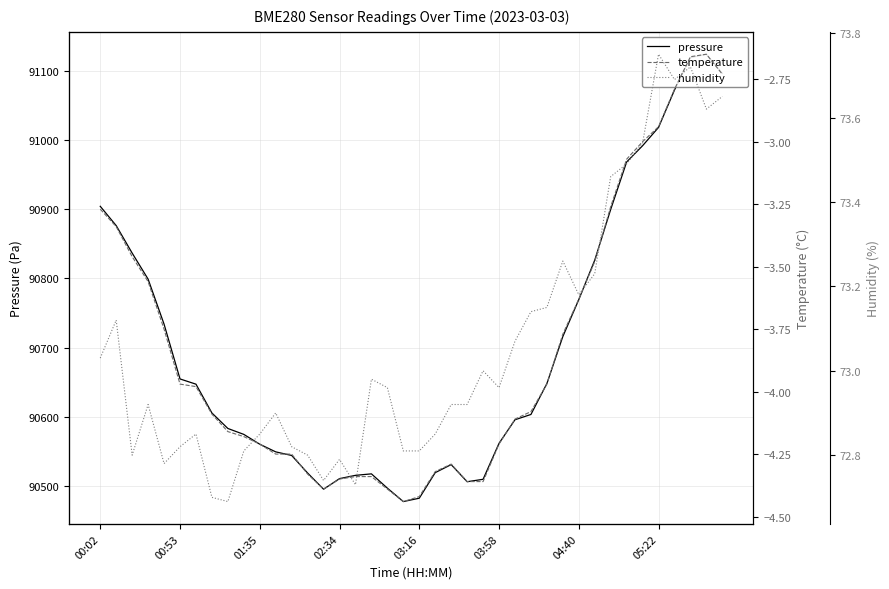

Which has a higher value, 26 or 15?

26